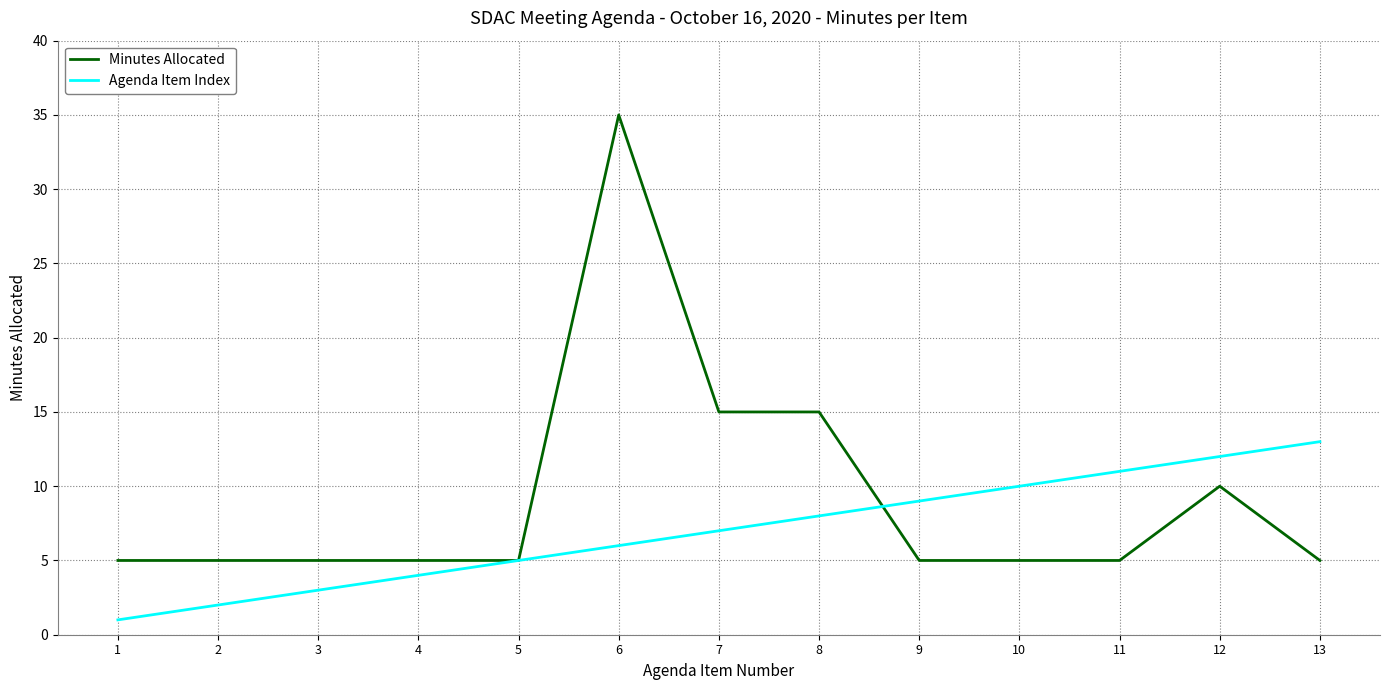

The Minutes Allocated series shows 20 at 7. True or false?

False